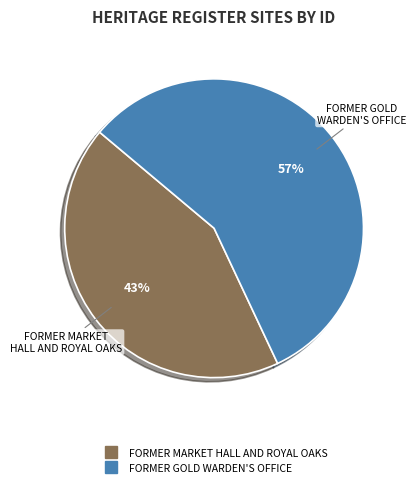

To the nearest percent, what is the difference between the largest and smallest slice percentages?

14%